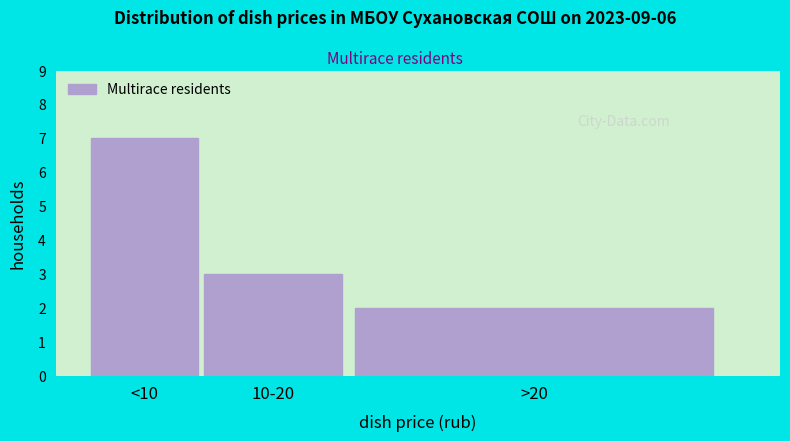

Reading right to left, transcribe all the data shown in this chart.

2	3	7